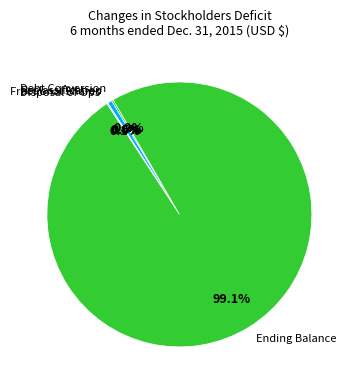

Which slice represents more than half of the pie?

Ending Balance